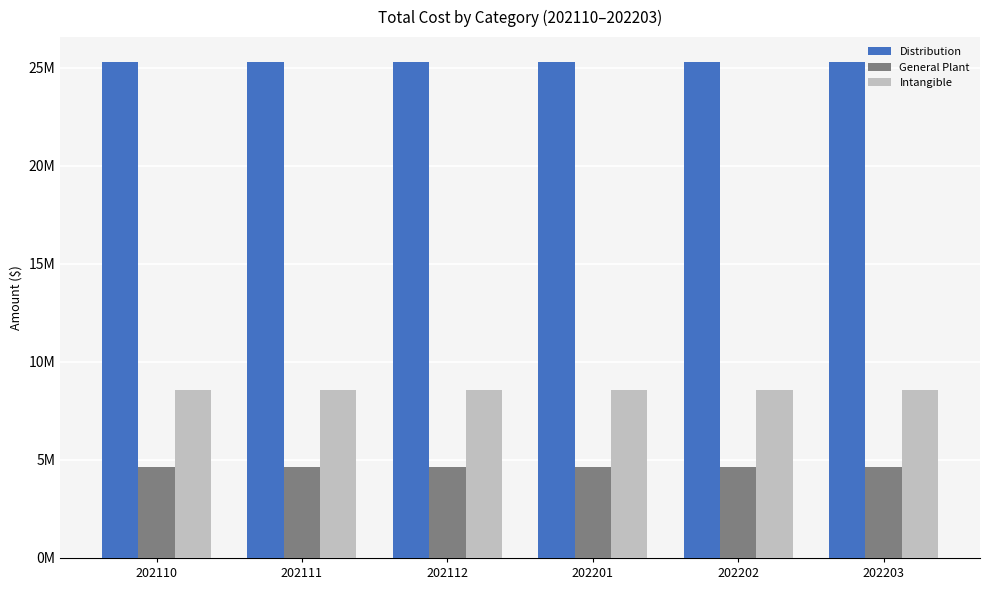

The value of Intangible at 202111 is 2272613.7. True or false?

False